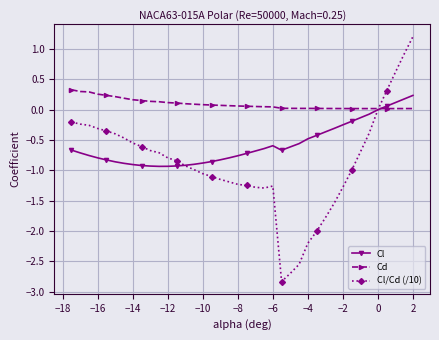

At how many categories does at least one series exceed -2?

40